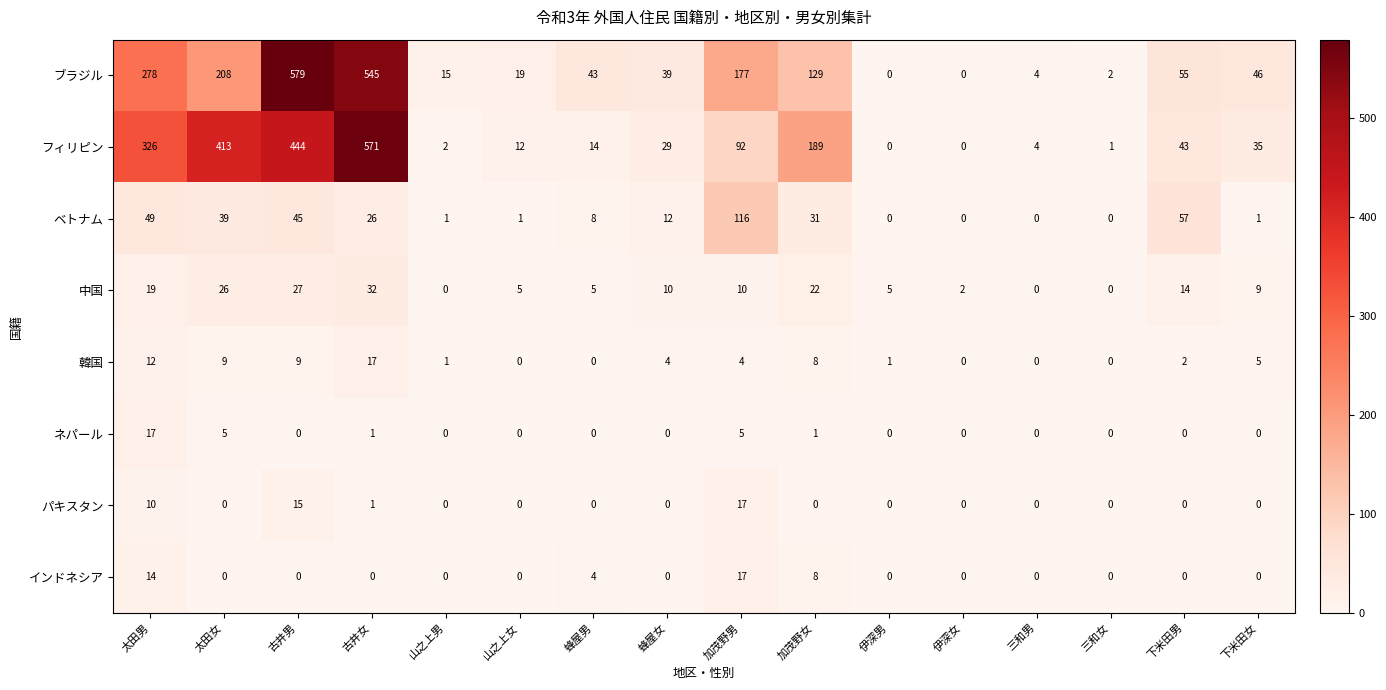

What is the difference between the highest and lowest values at 下米田女?

46